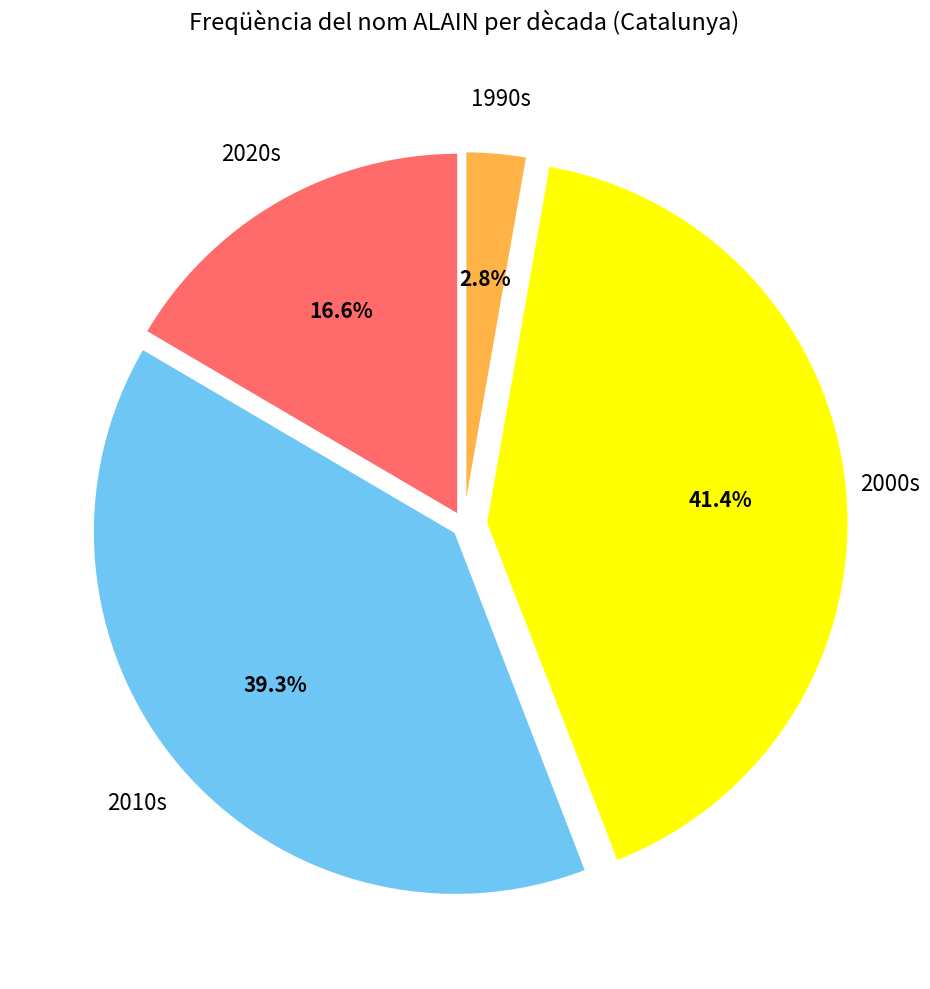

Rank the categories by value from highest to lowest.

2000s, 2010s, 2020s, 1990s